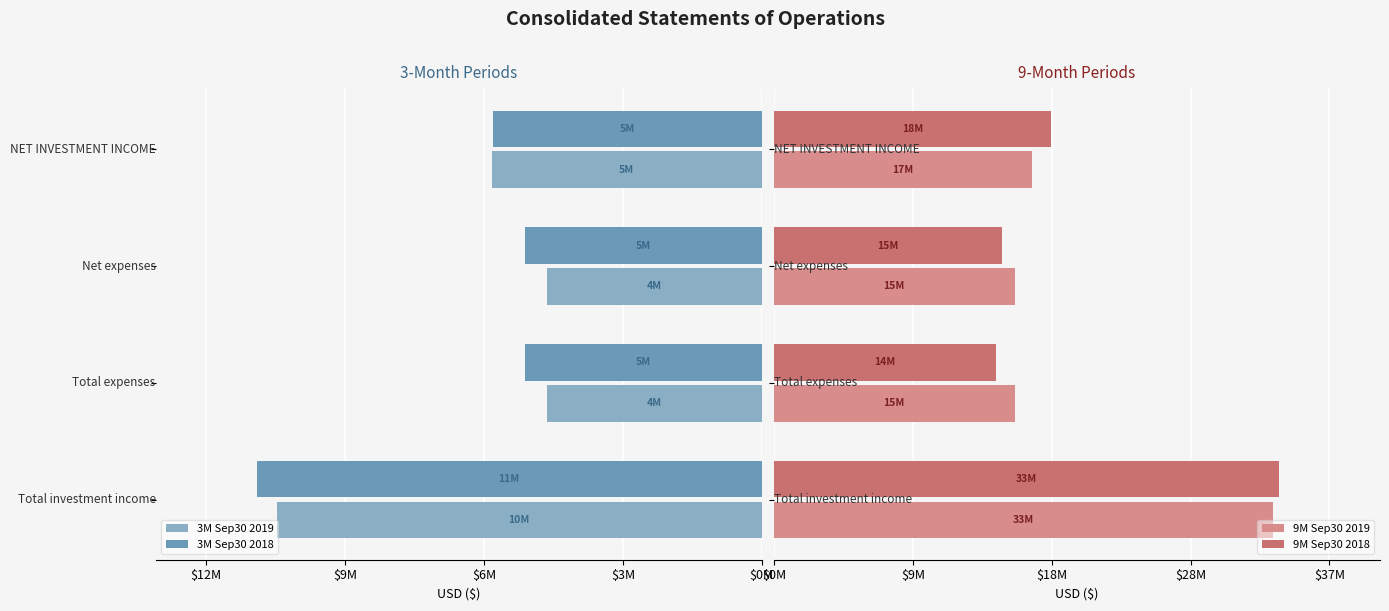

At $3M, list the series in order from smallest to largest.

3M Sep30 2018, 3M Sep30 2019, 9M Sep30 2018, 9M Sep30 2019